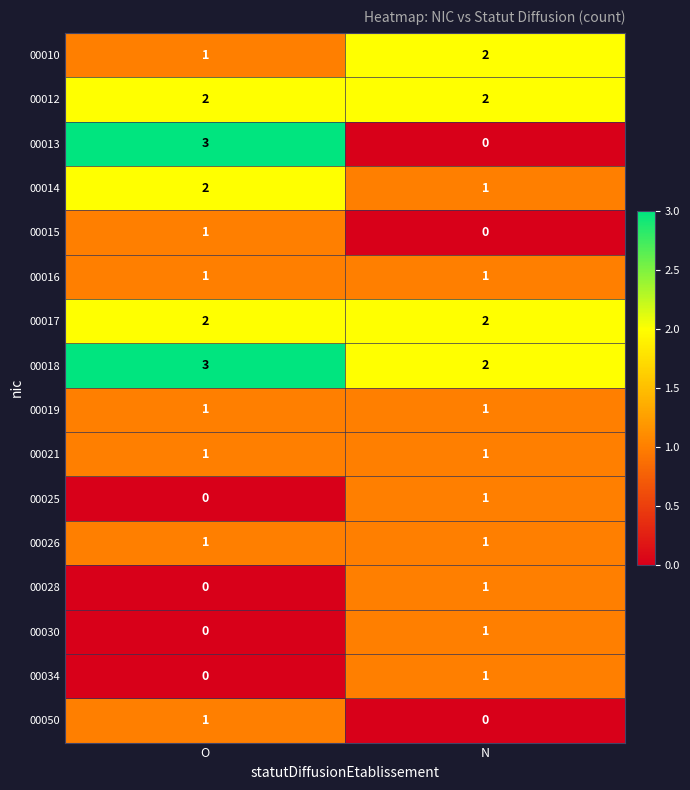

At which label does 00015 reach its minimum?

N